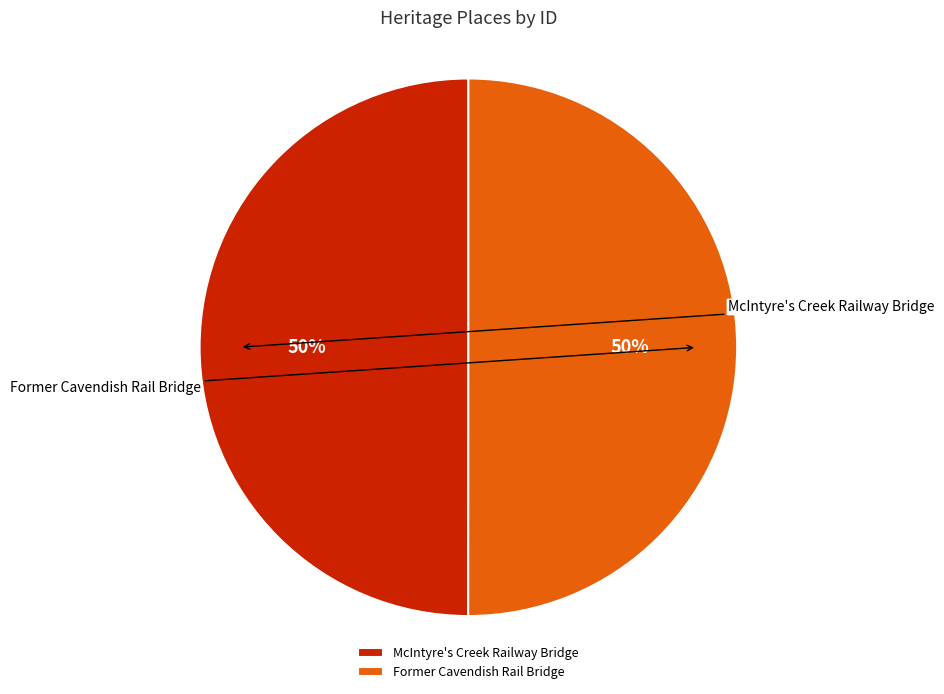

Approximately how many times larger is the value at McIntyre's Creek Railway Bridge compared to Former Cavendish Rail Bridge?

1.0